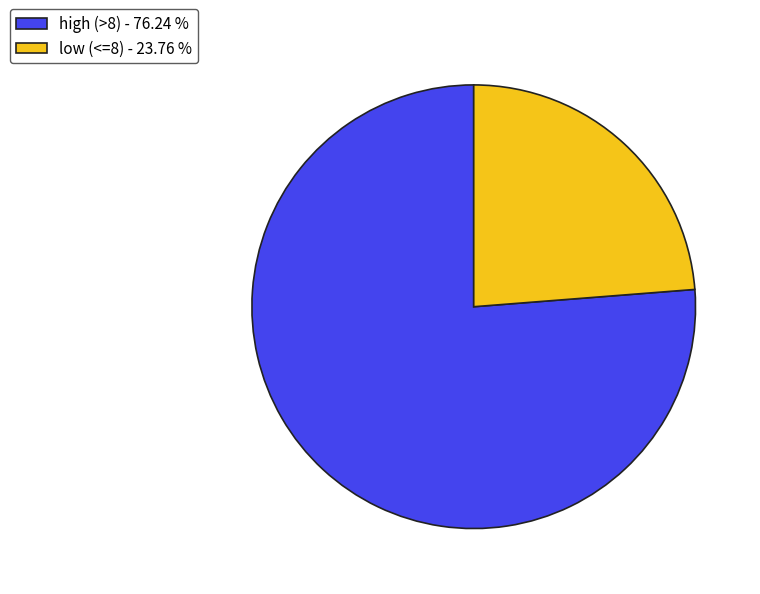

What is the smallest slice in the pie chart?

low (<=8) - 23.76 %